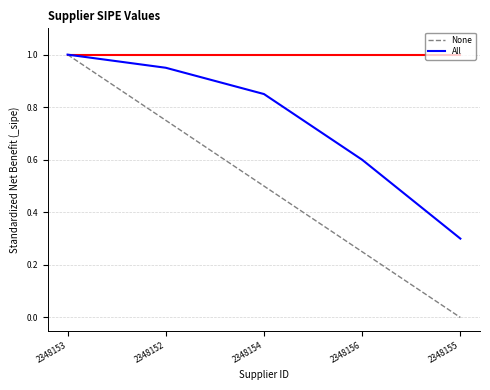

Which series has the widest spread of values?

None